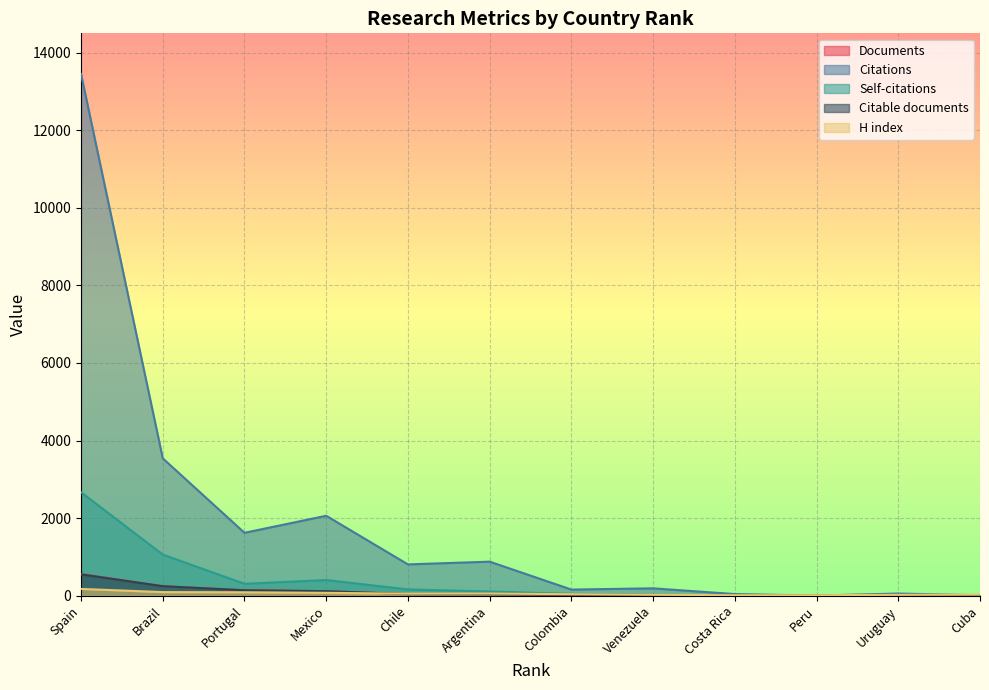

Which series has the largest range (max minus min)?

Citations